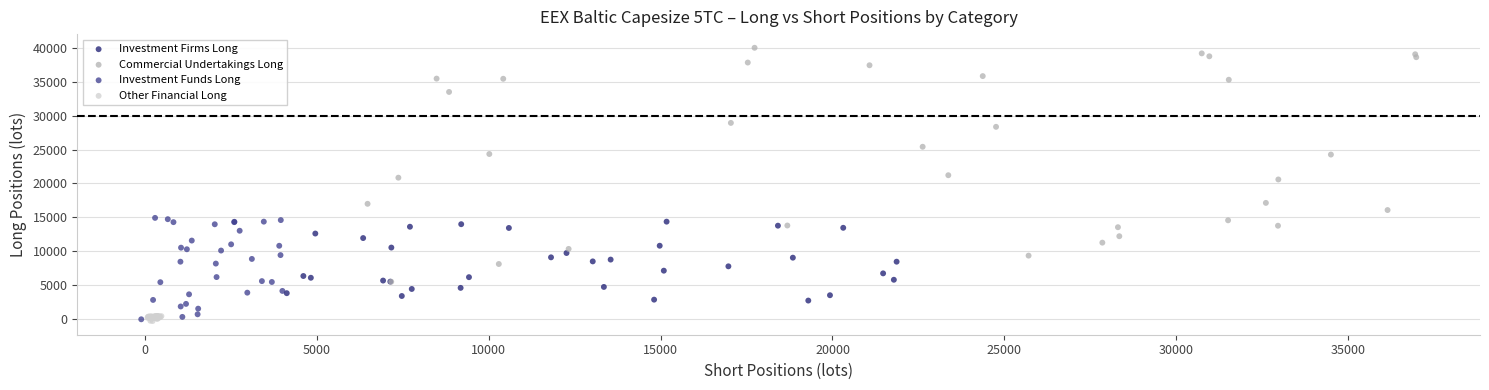

Which series has the widest spread of Y values?

Commercial Undertakings Long